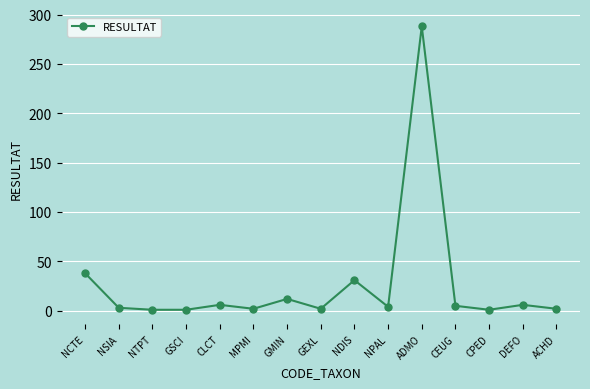

What is the difference between the maximum and minimum values?

287